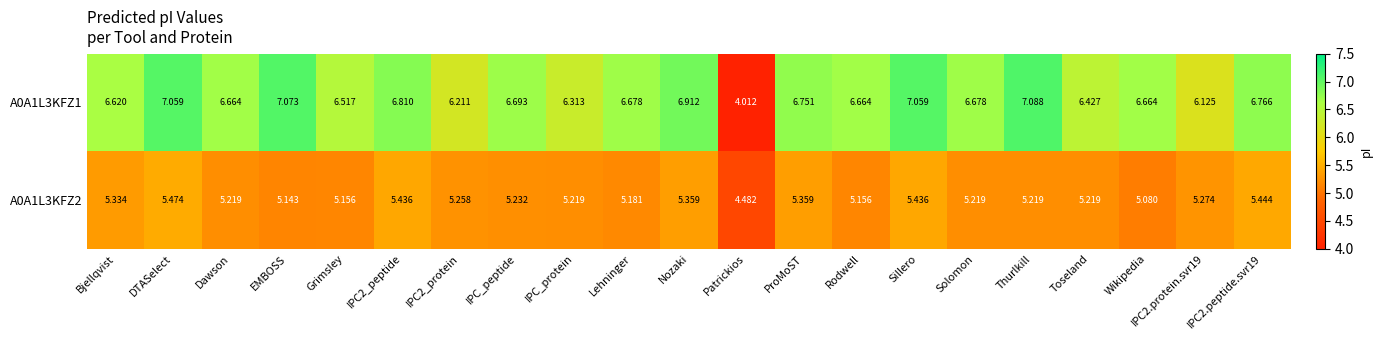

Count the number of data series in this chart.

2